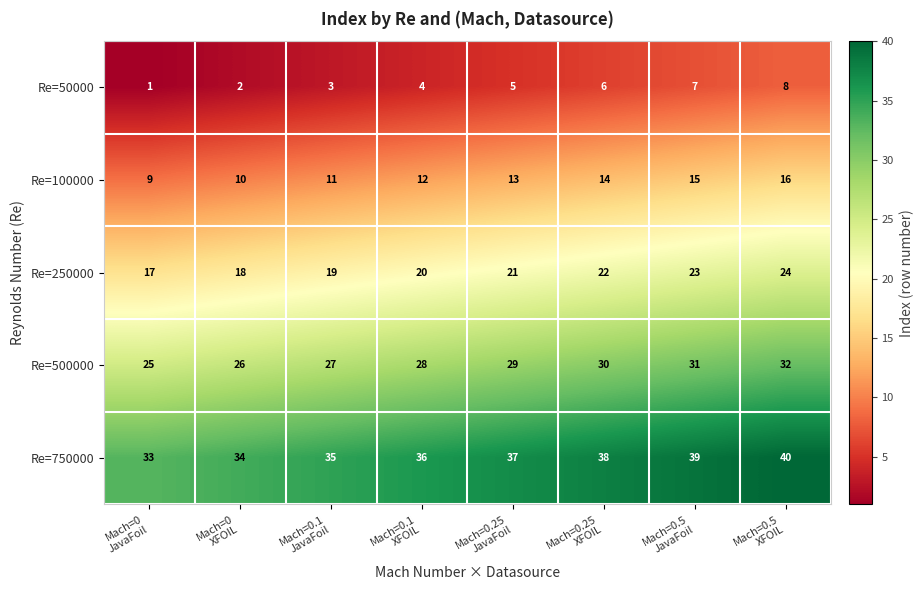

At how many categories does at least one series exceed 7?

8